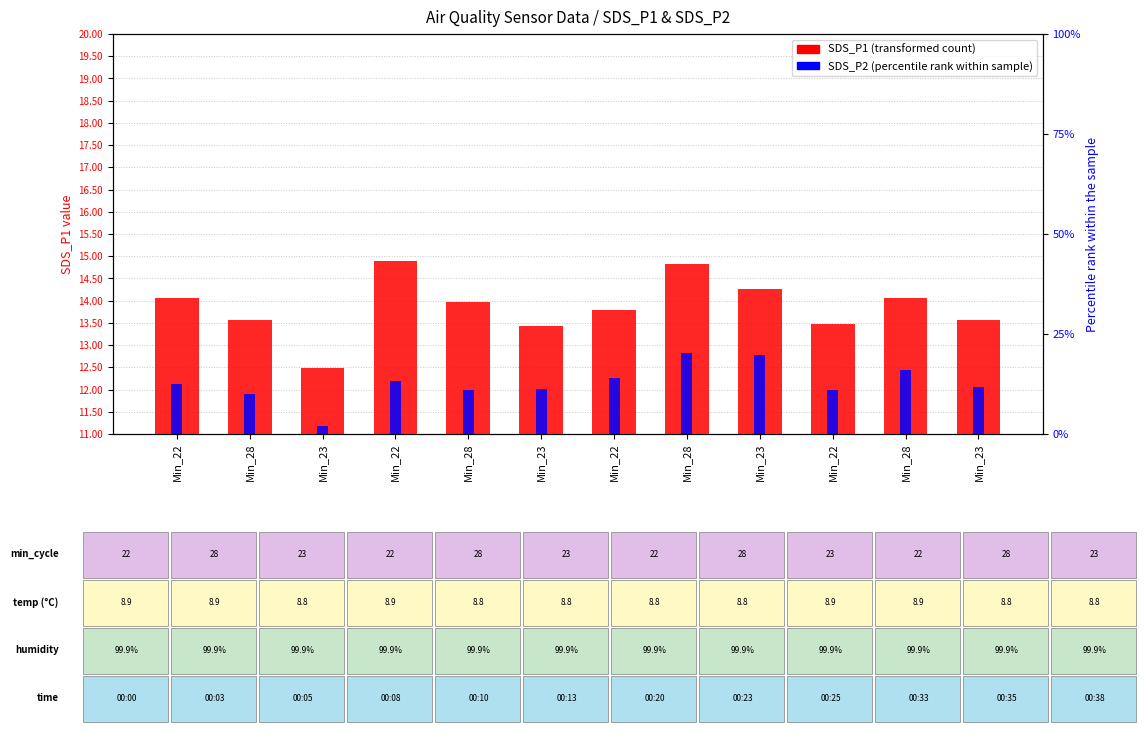

How many categories are shown in the chart?

12